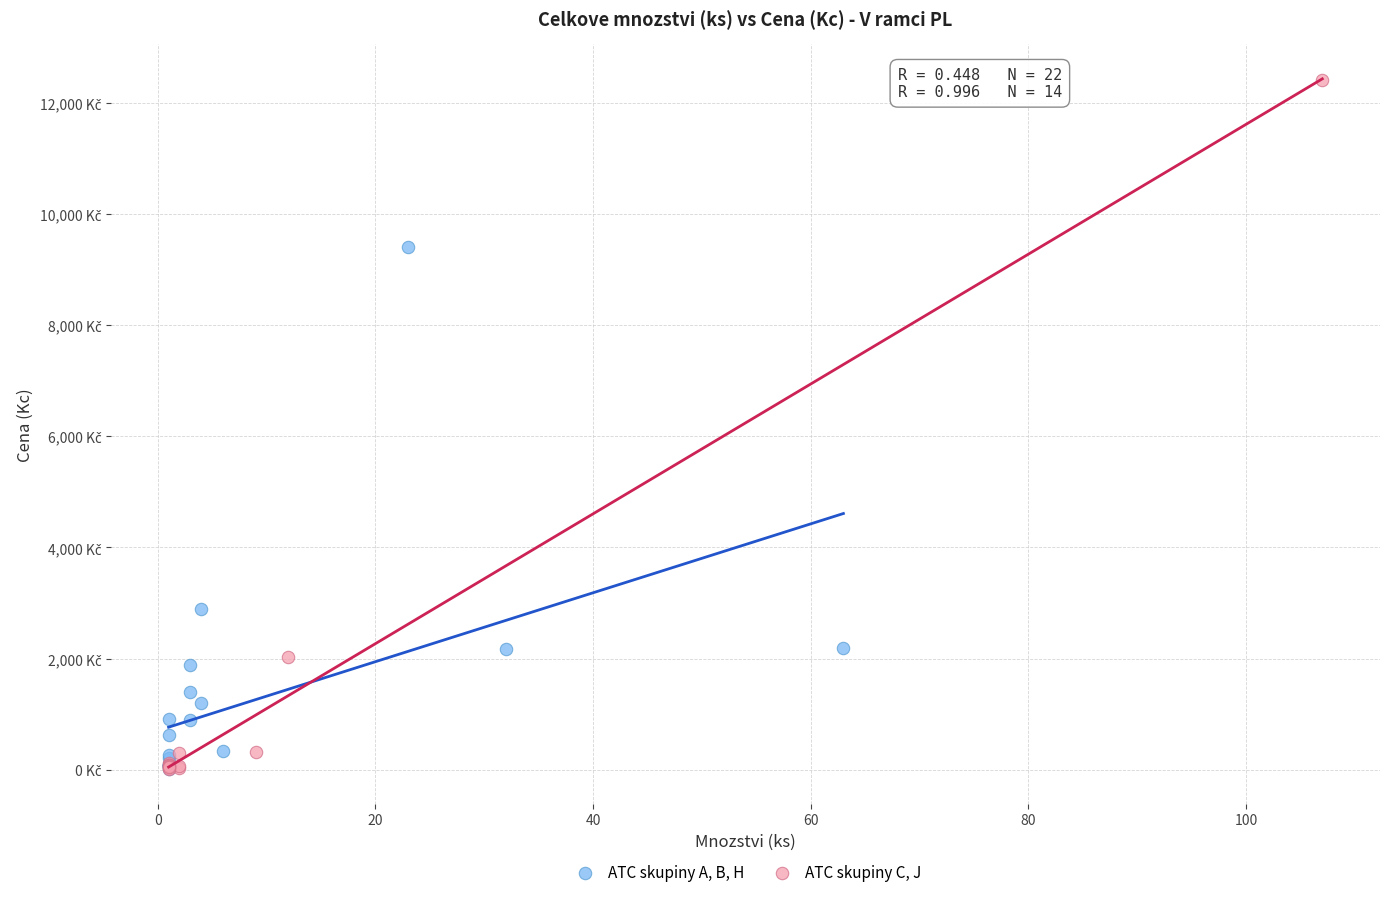

Which series reaches the maximum Y coordinate?

ATC skupiny C, J